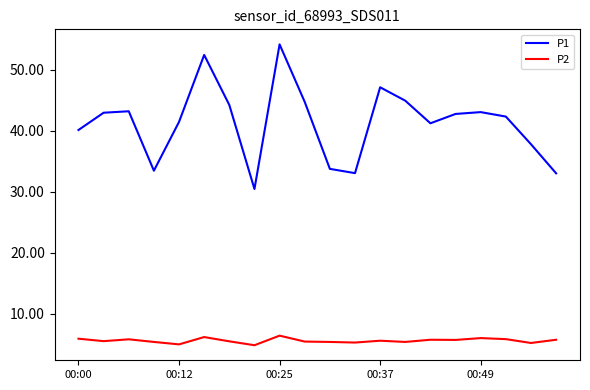

True or false: P2 and P1 intersect in this chart.

False